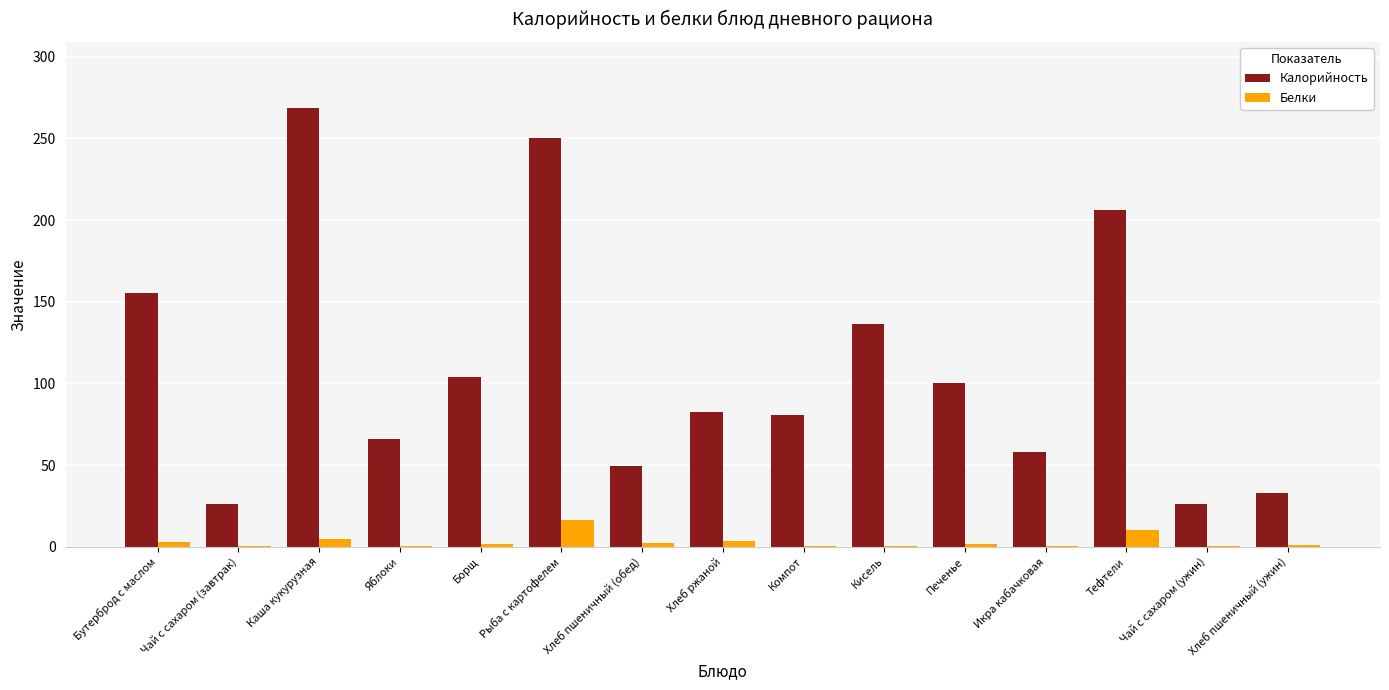

Count the number of categories in the chart.

15